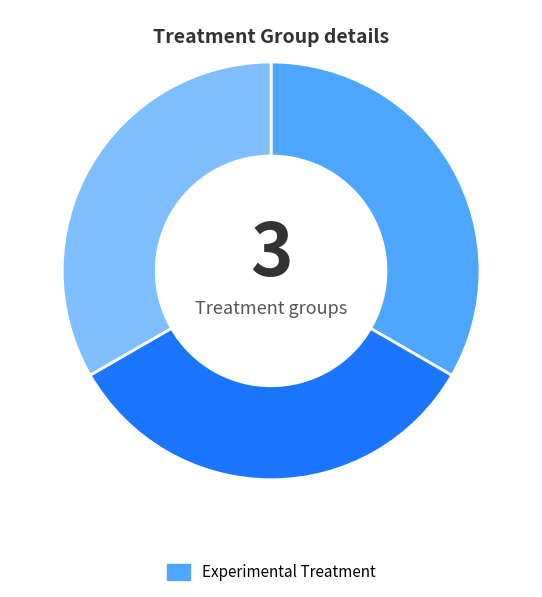

Is there any slice that represents more than half of the pie?

No